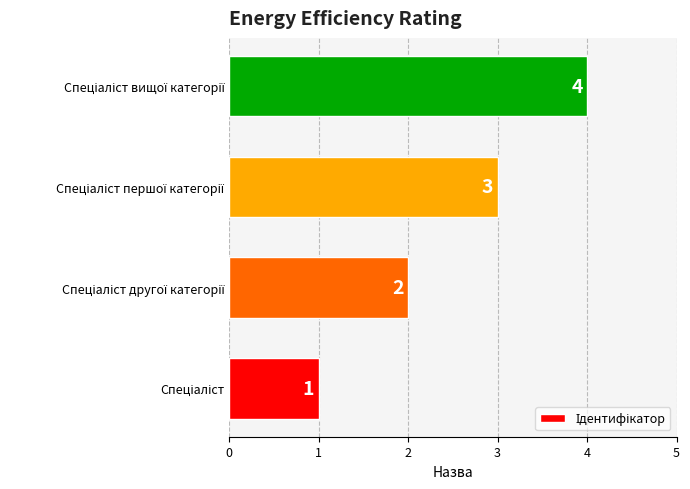

What is the greatest value displayed?

4